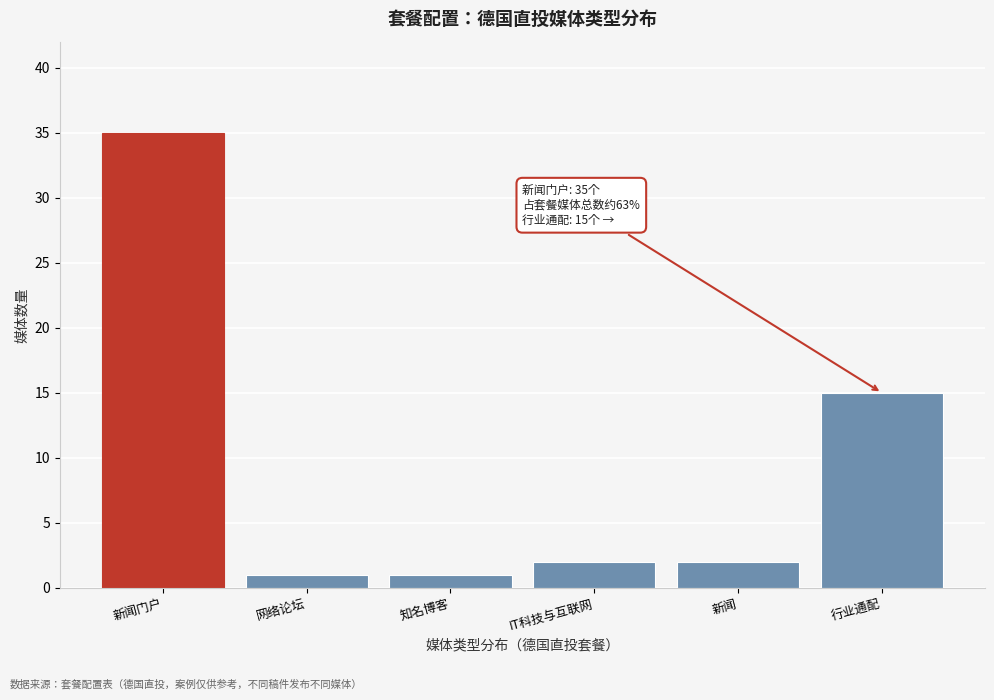

Reading left to right, list all the values displayed in this chart.

新闻门户=35	网络论坛=1	知名博客=1	IT科技与互联网=2	新闻=2	行业通配=15